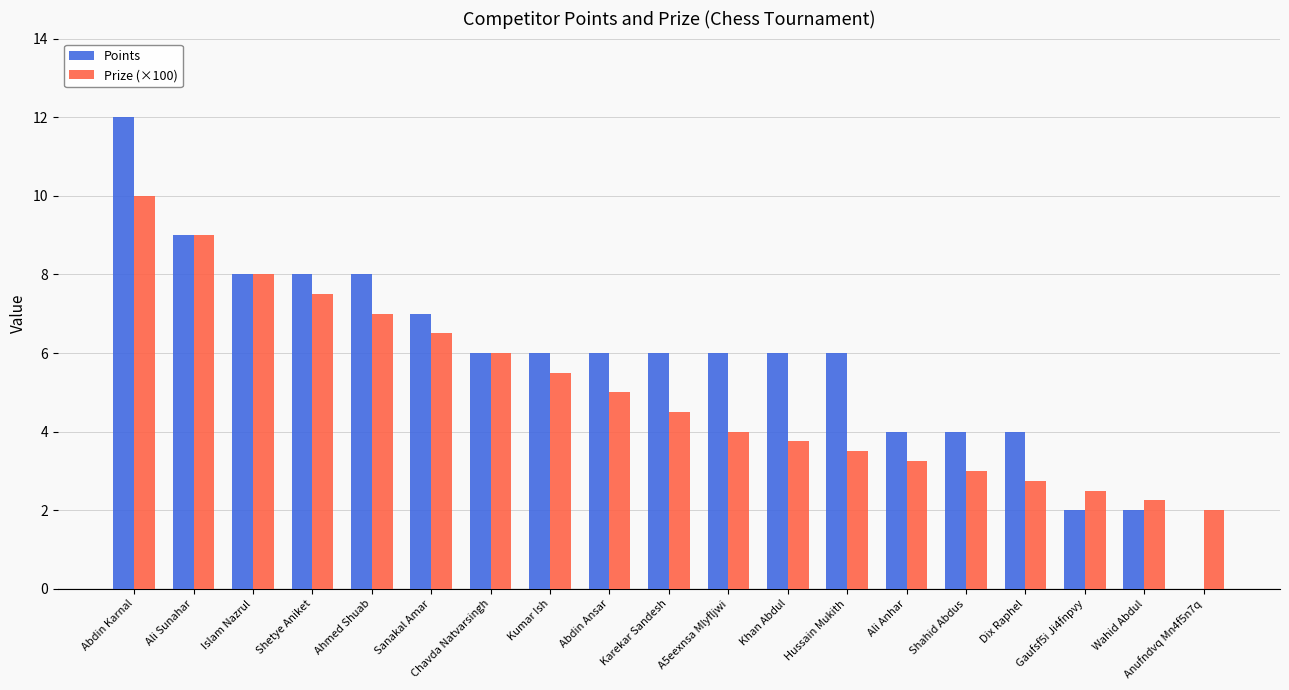

Is it true that Prize (×100) equals 3.2 at Ali Anhar?

True